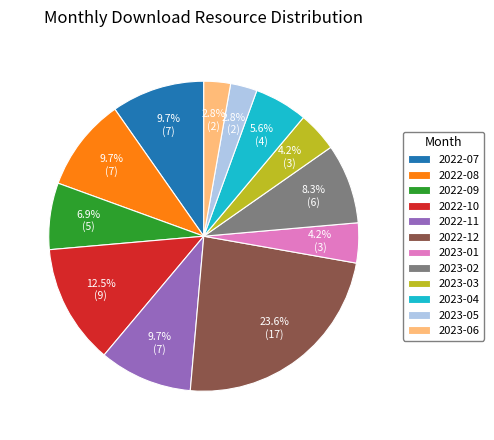

To the nearest percent, what percentage of the pie is 2023-02?

8%